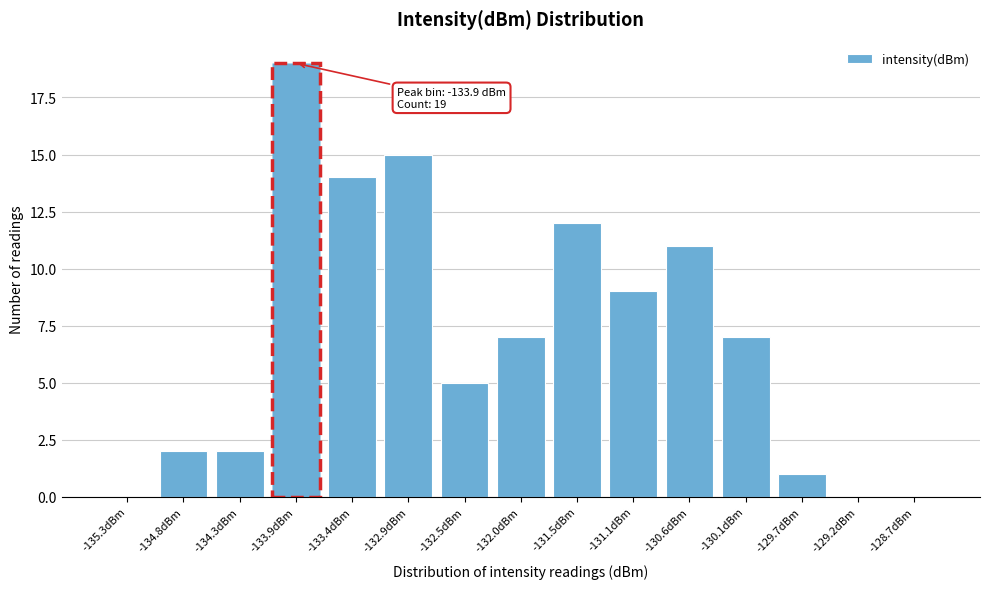

Over which range of the x-axis is the bar tallest?

-134.10 to -133.65